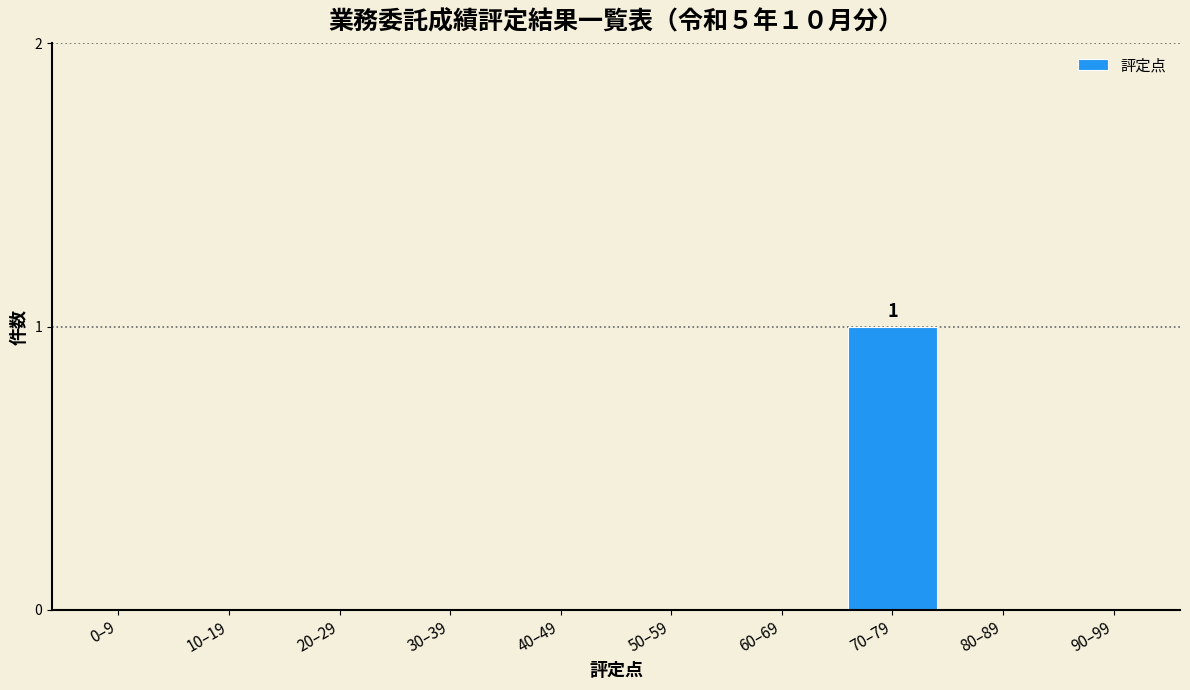

Reading left to right, extract all data points from this chart.

0–9=0	10–19=0	20–29=0	30–39=0	40–49=0	50–59=0	60–69=0	70–79=1	80–89=0	90–99=0